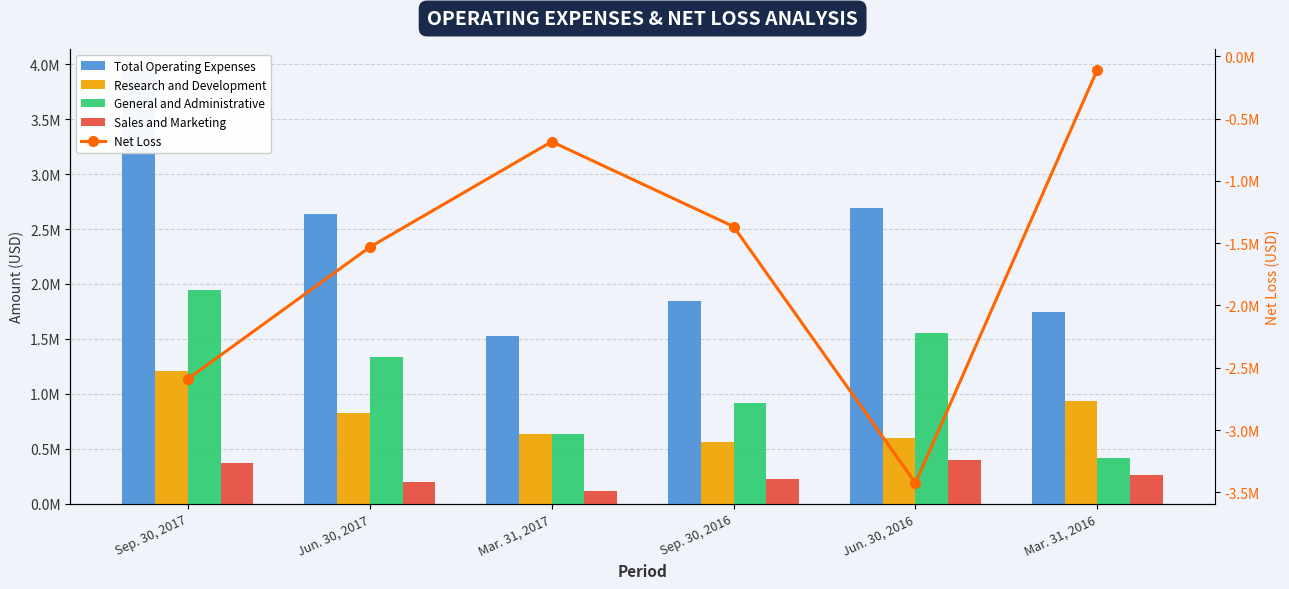

Which series has the largest total across all categories?

Total Operating Expenses